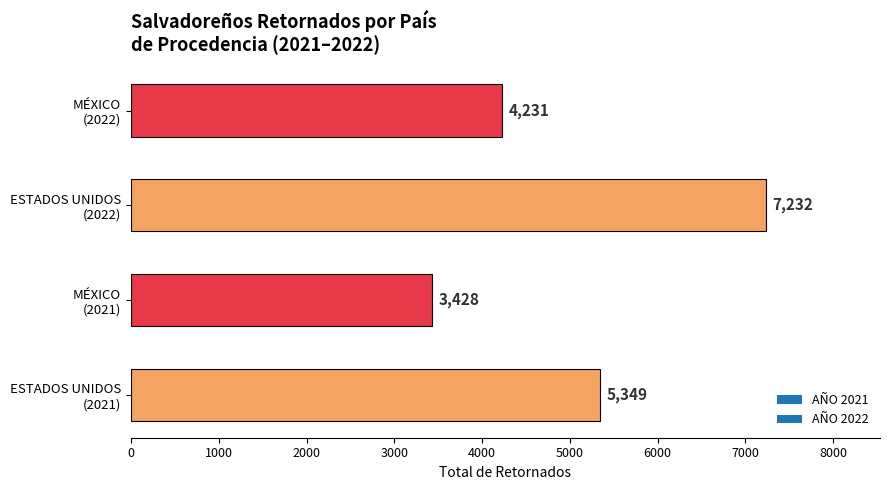

How many bars are there in total?

4